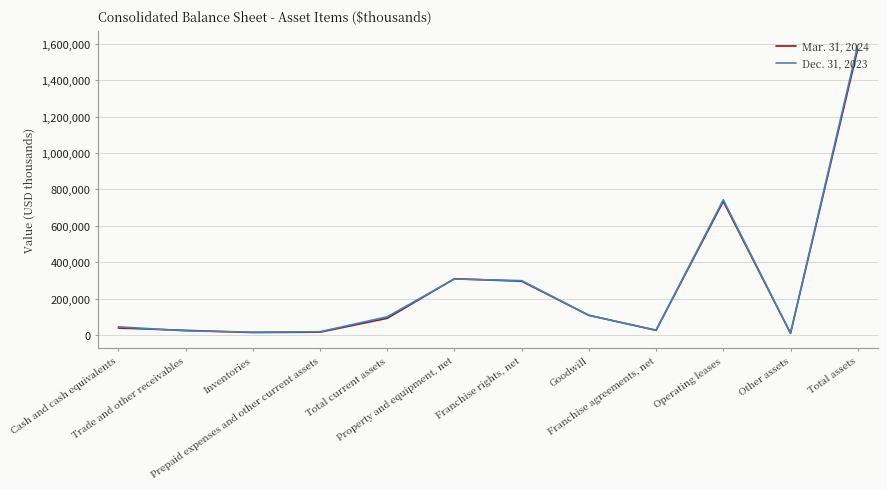

Which series ends up on top after the final intersection of Mar. 31, 2024 and Dec. 31, 2023?

Dec. 31, 2023